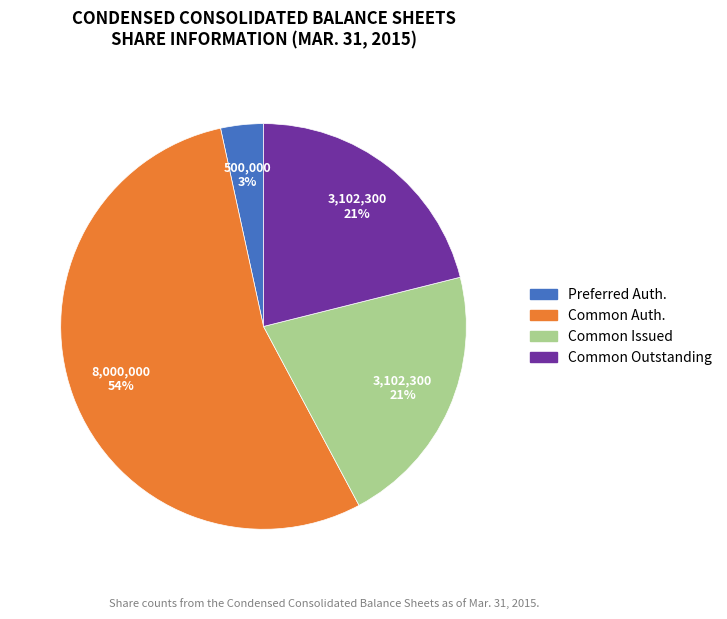

To the nearest percent, what portion does Preferred Auth. represent?

3%